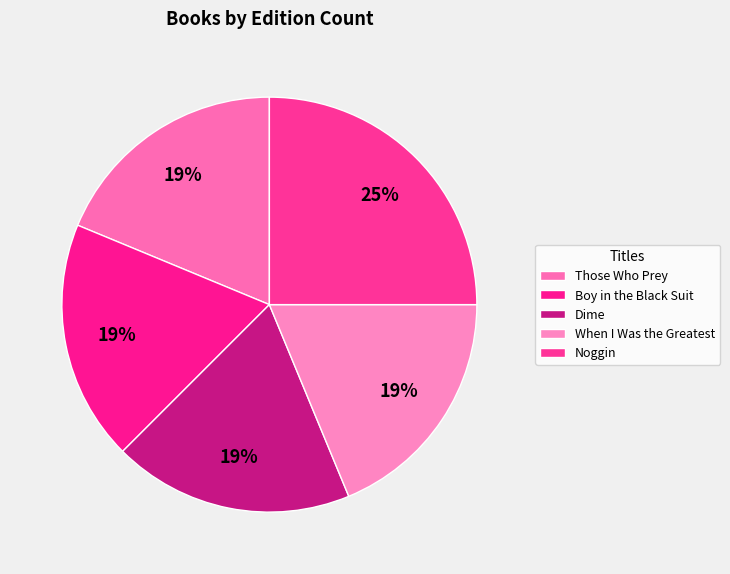

Approximately how many times larger is the value at Noggin compared to Boy in the Black Suit?

1.3